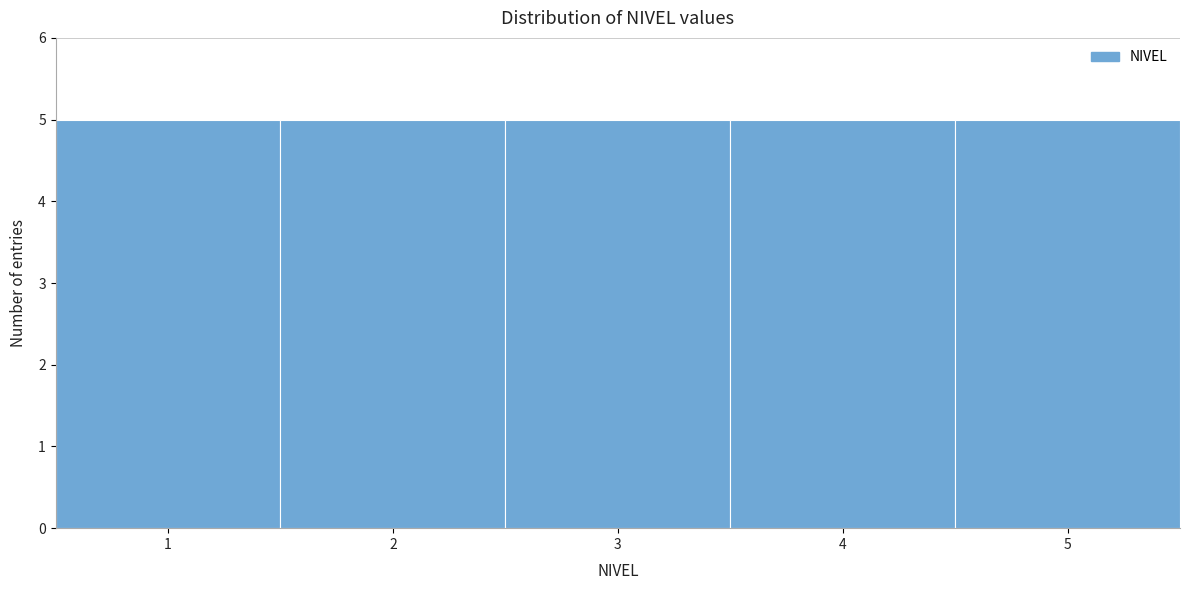

Reading left to right, transcribe this chart: for each bar, give the range it covers on the x-axis and its height. The values are not printed on the chart, so give them approximately, as read against the axis.

0.5 to 1.5: 5
1.5 to 2.5: 5
2.5 to 3.5: 5
3.5 to 4.5: 5
4.5 to 5.5: 5